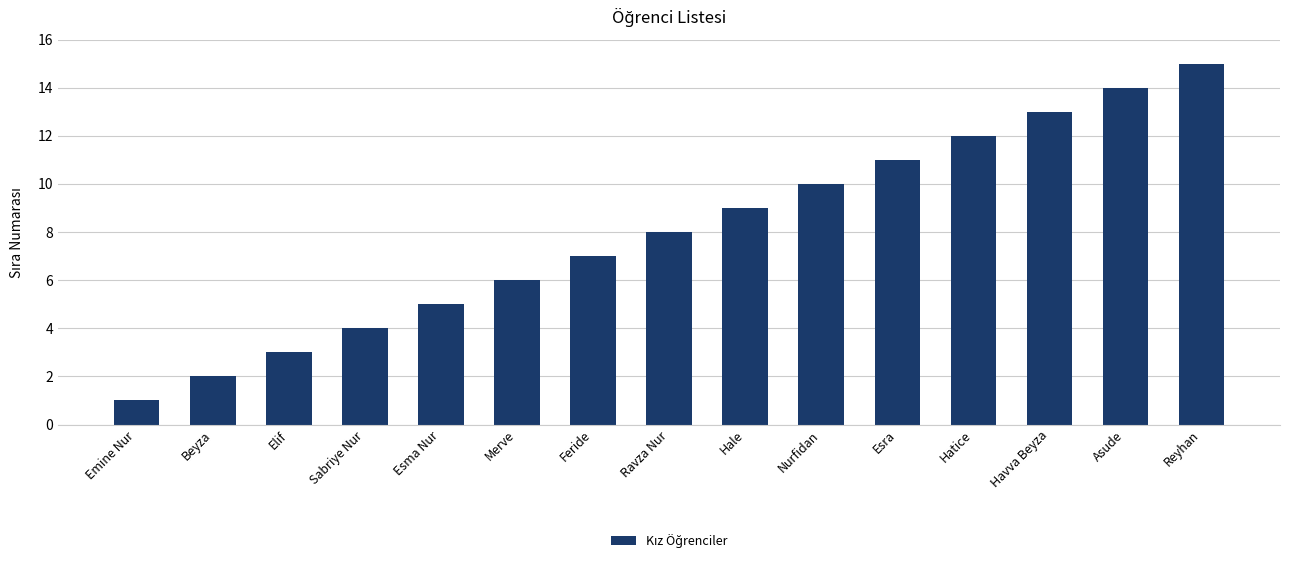

Reading left to right, extract all data points from this chart.

Emine Nur=1	Beyza=2	Elif=3	Sabriye Nur=4	Esma Nur=5	Merve=6	Feride=7	Ravza Nur=8	Hale=9	Nurfidan=10	Esra=11	Hatice=12	Havva Beyza=13	Asude=14	Reyhan=15